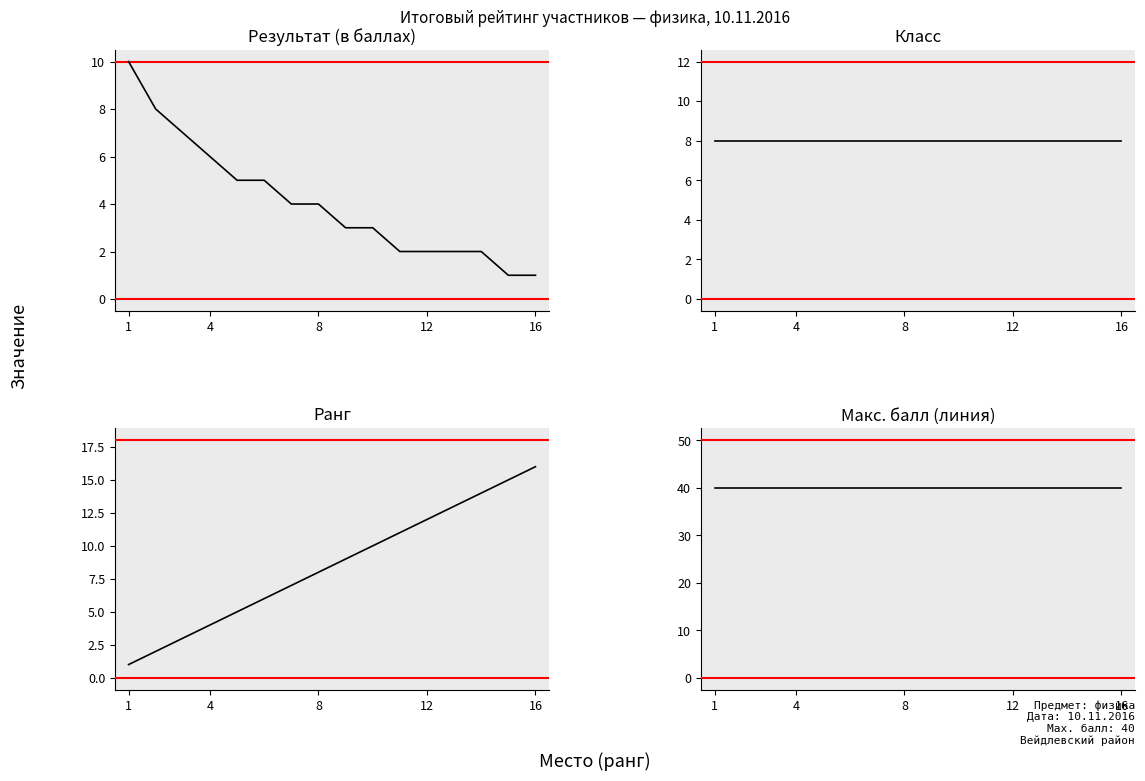

Is the value of Макс. балл (линия) at 9 greater than the value of Ранг at 8?

Yes